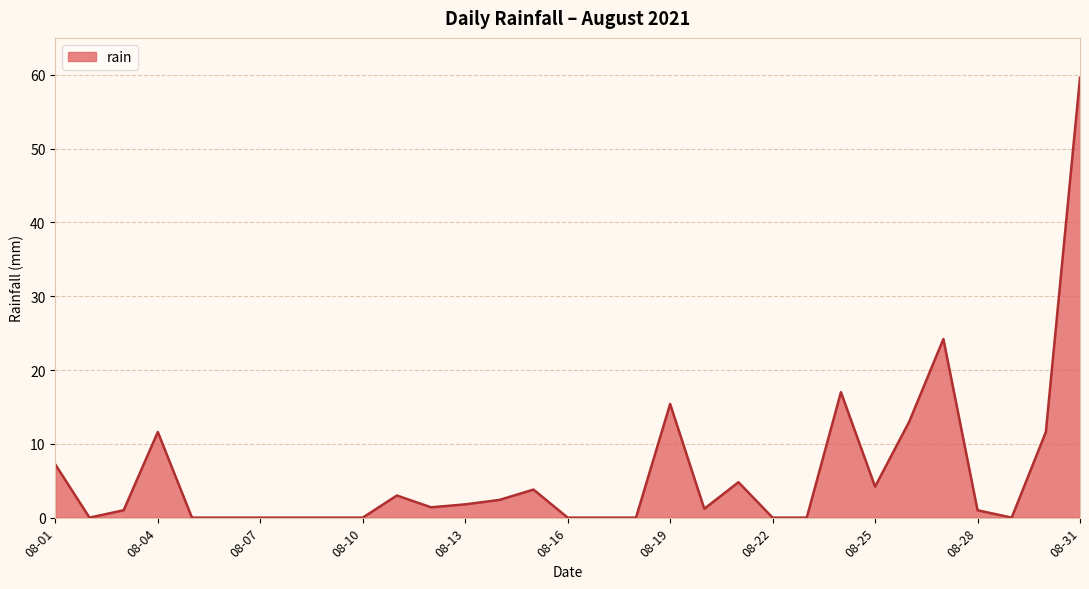

What is the difference between the maximum and minimum values?

59.6